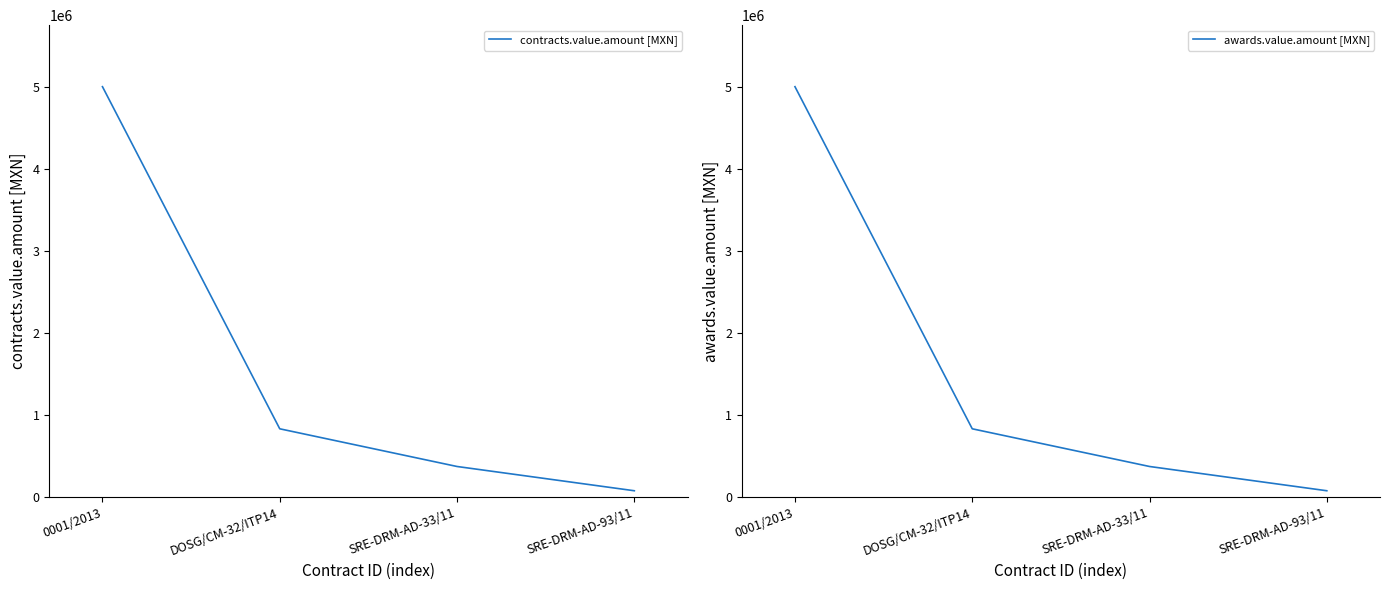

True or false: awards.value.amount [MXN] and contracts.value.amount [MXN] intersect in this chart.

False